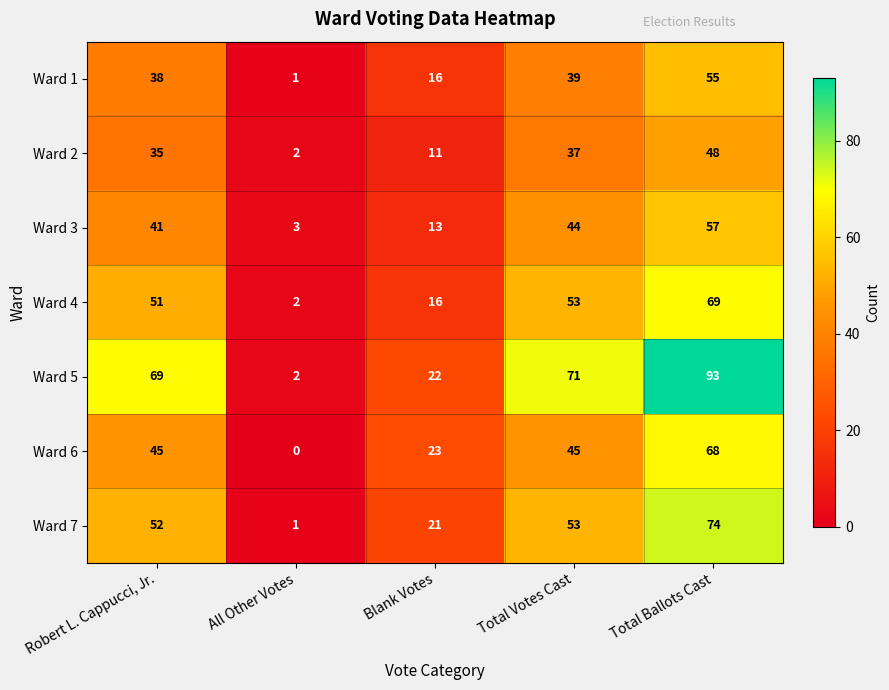

What is the total value across all series at Robert L. Cappucci, Jr.?

331